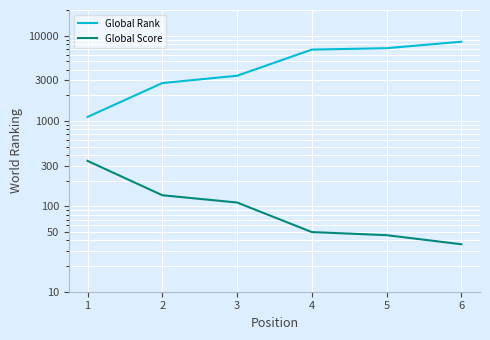

Which series has the largest total across all categories?

Global Rank